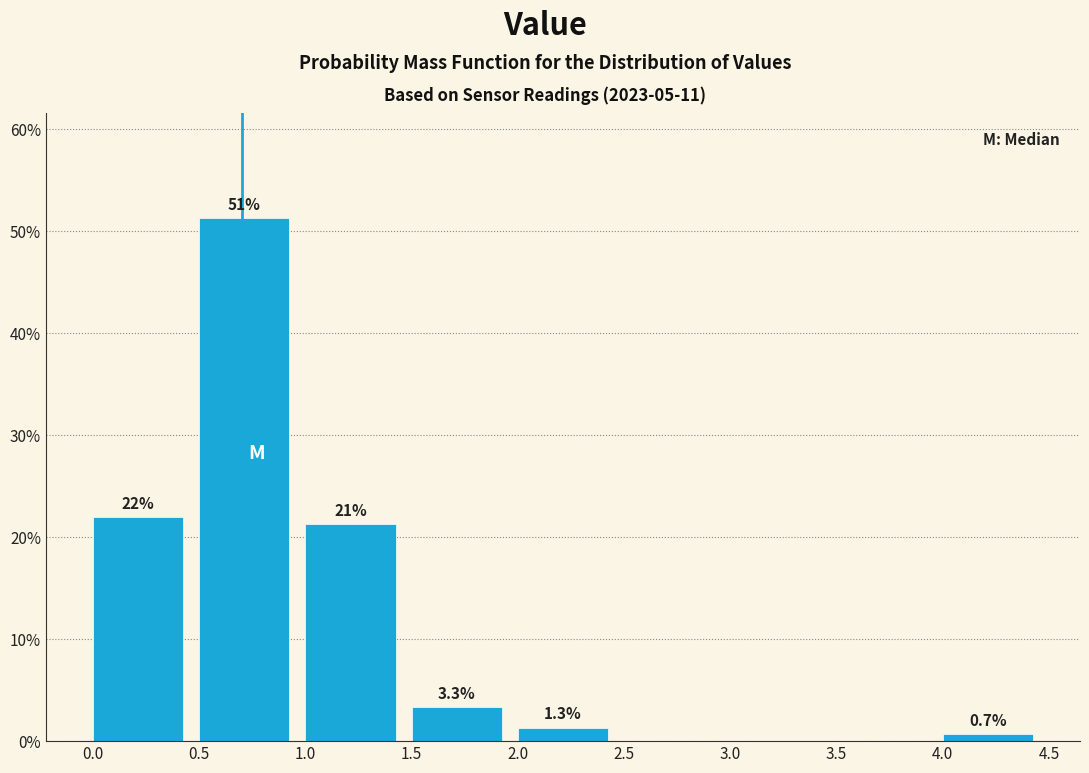

Over which range of the x-axis is the bar tallest?

0.5 to 1.0